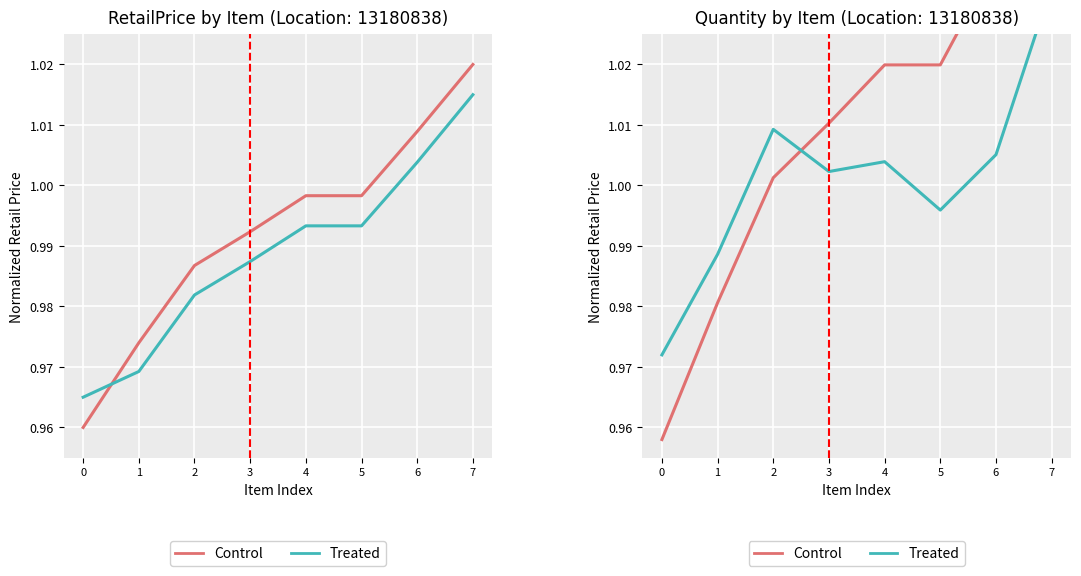

The value of Treated at 6 is 1.0. True or false?

True